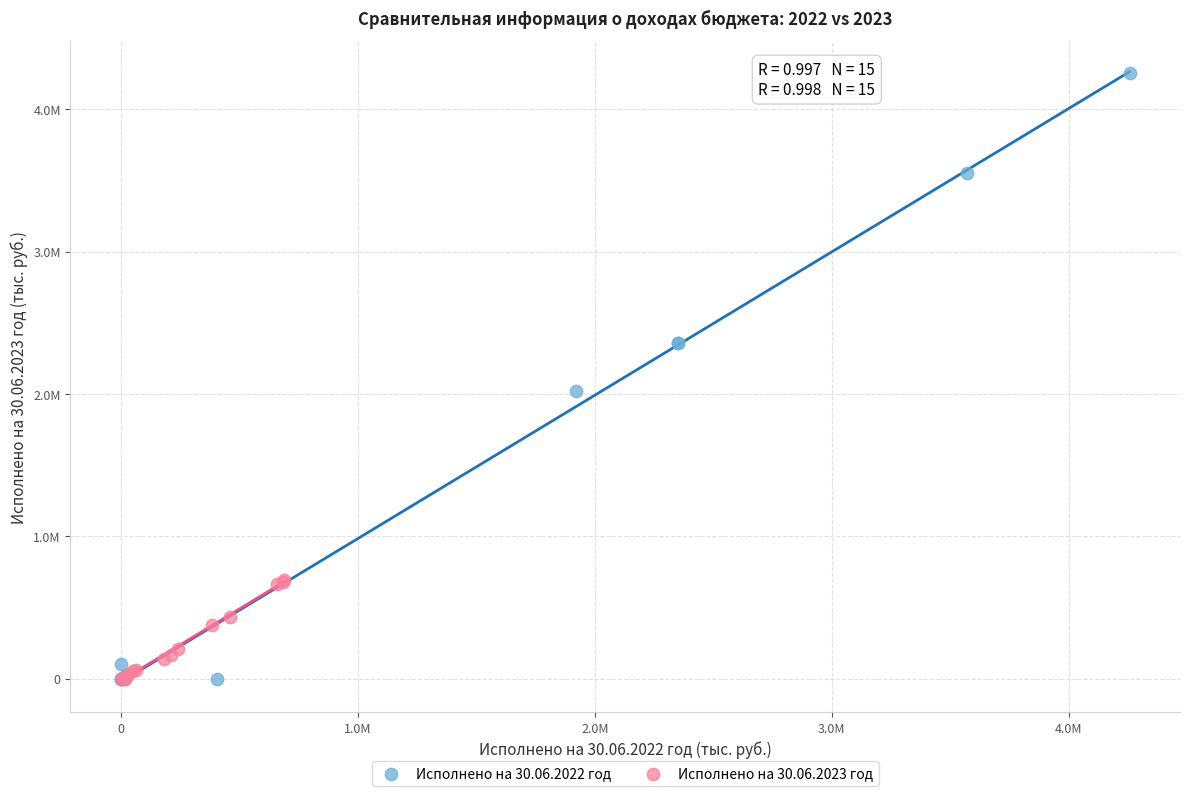

Which series has the widest spread of Y values?

Исполнено на 30.06.2022 год